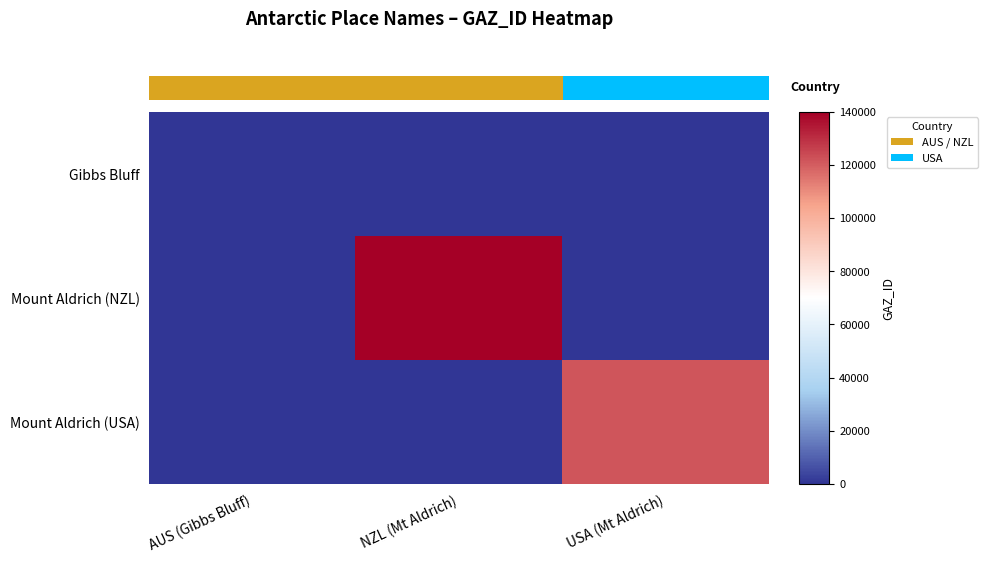

Which category has the lowest value in the Mount Aldrich (NZL) series?

AUS (Gibbs Bluff)